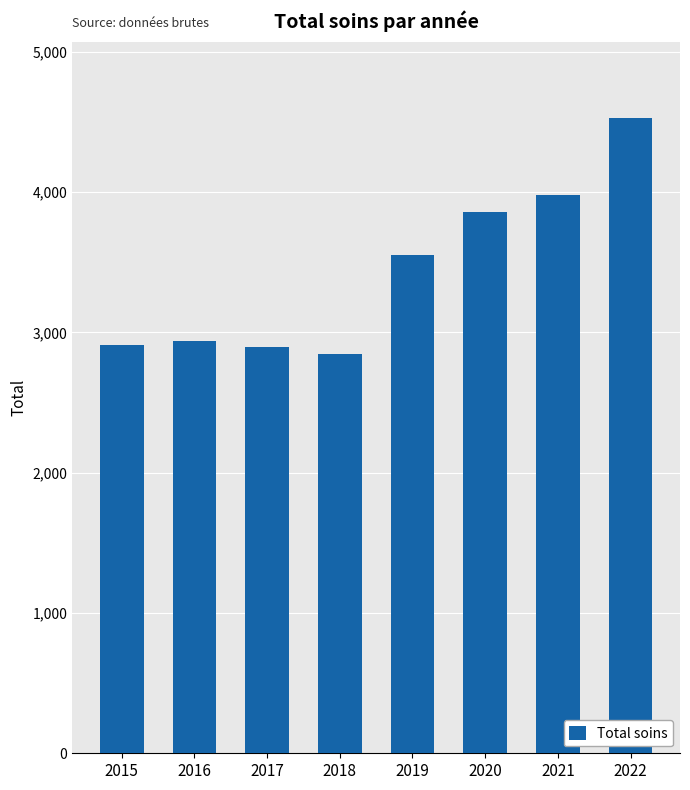

How many data points are less than 3549?

4